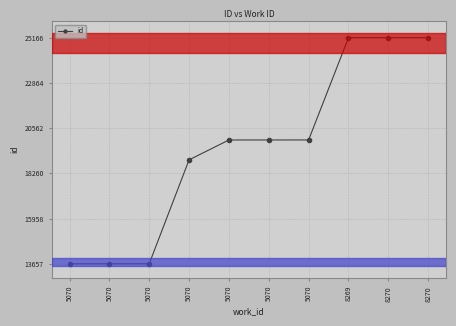

What is the greatest value displayed?

25166